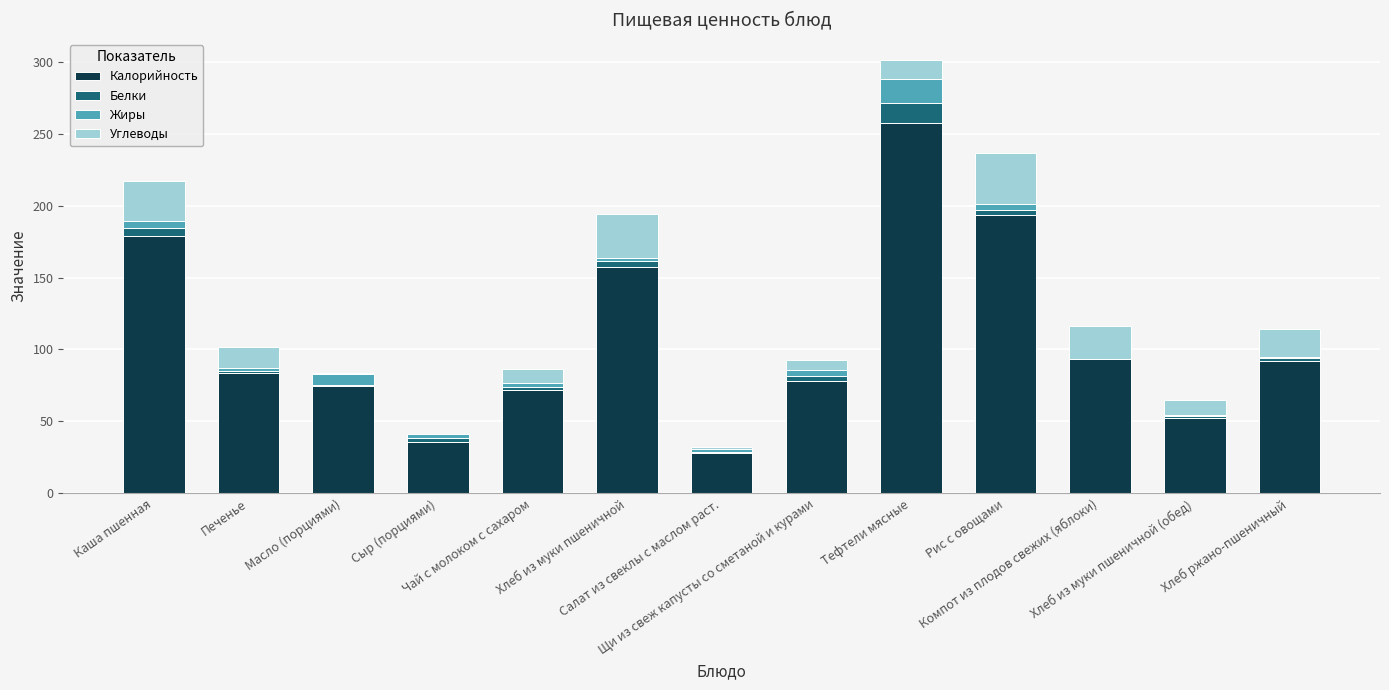

What position from the left is Хлеб из муки пшеничной (обед)?

12